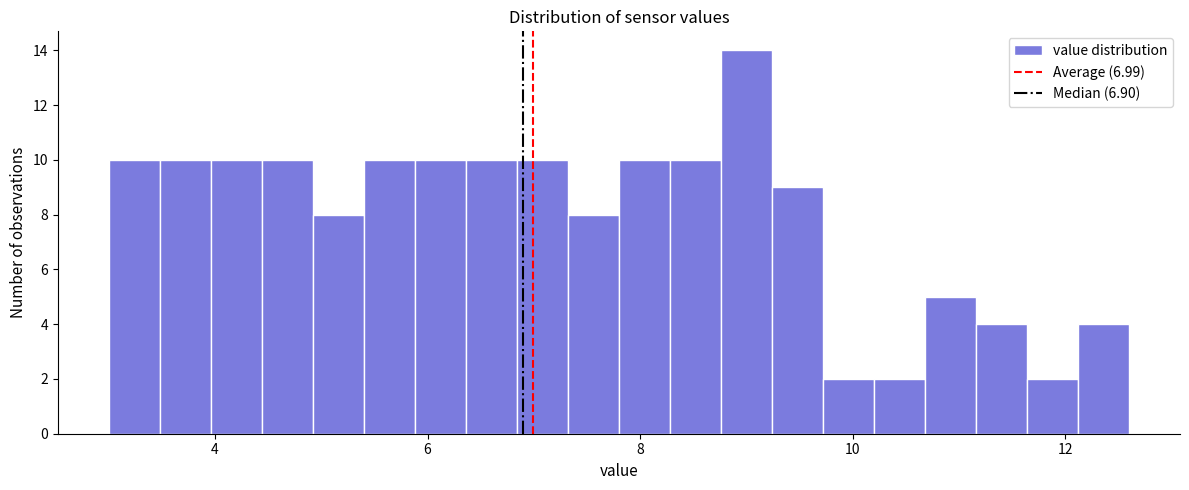

Read against the x-axis, roughly where is the centre of the tallest bar?

9.0